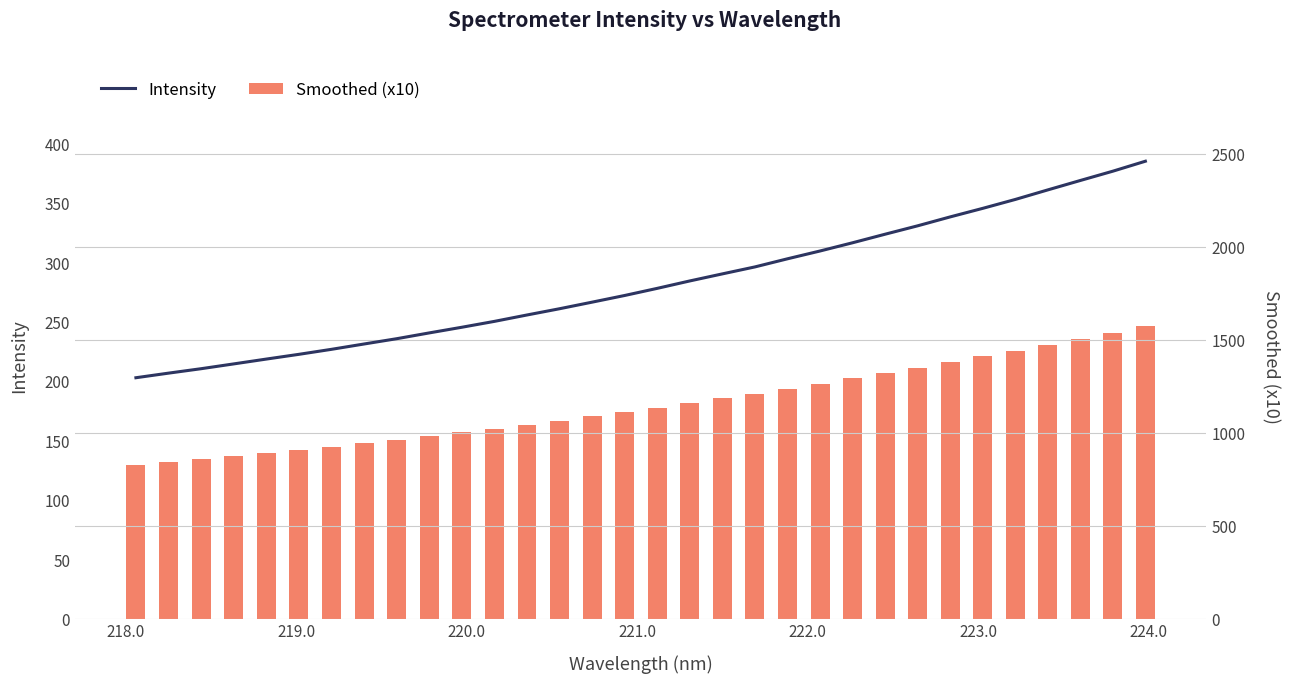

Reading left to right, what are all the values shown in this chart?

Smoothed (x10): 129.5	131.9	134.4	136.9	139.5	142.1	144.8	147.7	150.5	153.6	156.7	159.8	163.3	166.6	170.2	173.8	177.6	181.6	185.4	189.1	193.5	197.7	202.1	206.7	211.2	216.0	220.6	225.4	230.5	235.6	240.6	245.9
Intensity: 1295.1	1319.8	1343.7	1369.5	1395.5	1421.0	1447.9	1476.6	1505.0	1536.2	1566.6	1598.2	1632.6	1666.2	1701.6	1737.5	1775.8	1815.7	1853.6	1891.1	1934.8	1976.8	2021.0	2067.0	2112.2	2160.1	2206.1	2253.9	2305.3	2355.9	2405.9	2459.5